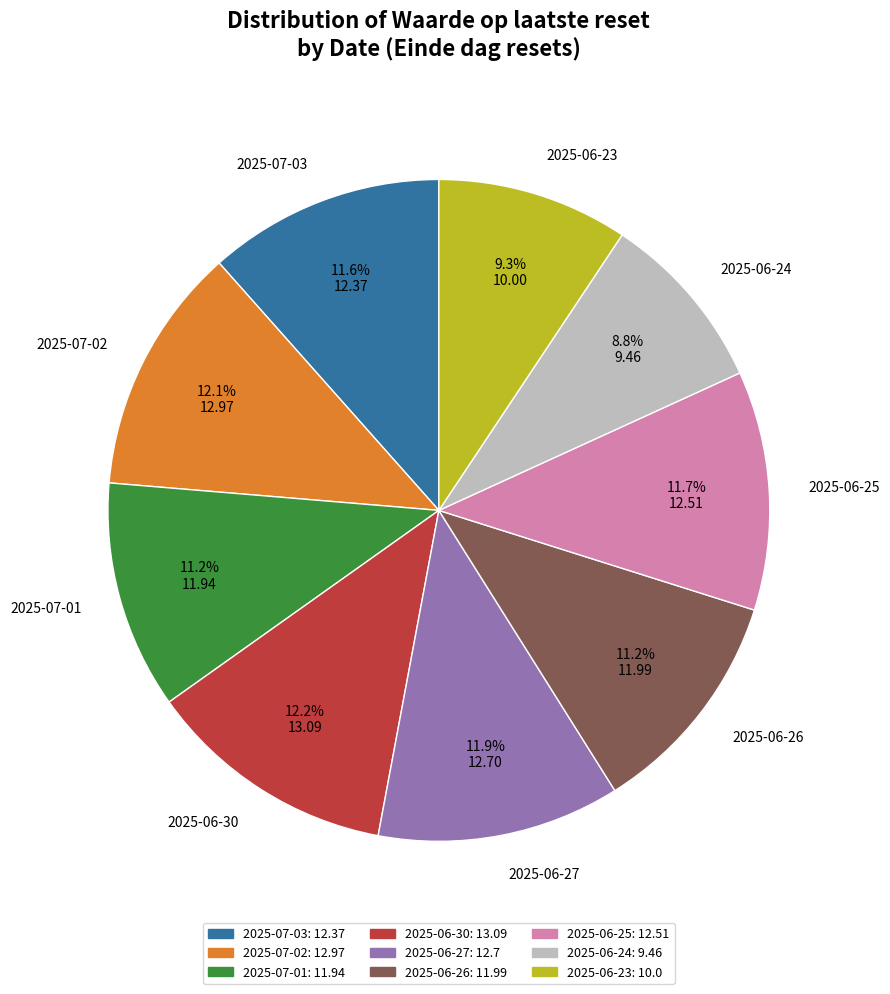

Which slice is the smallest?

2025-06-24